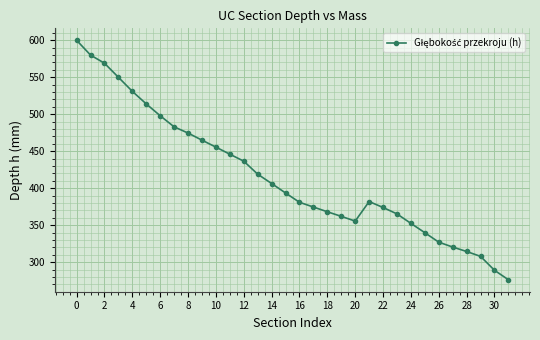

What is the difference between the maximum and second lowest values?

310.9